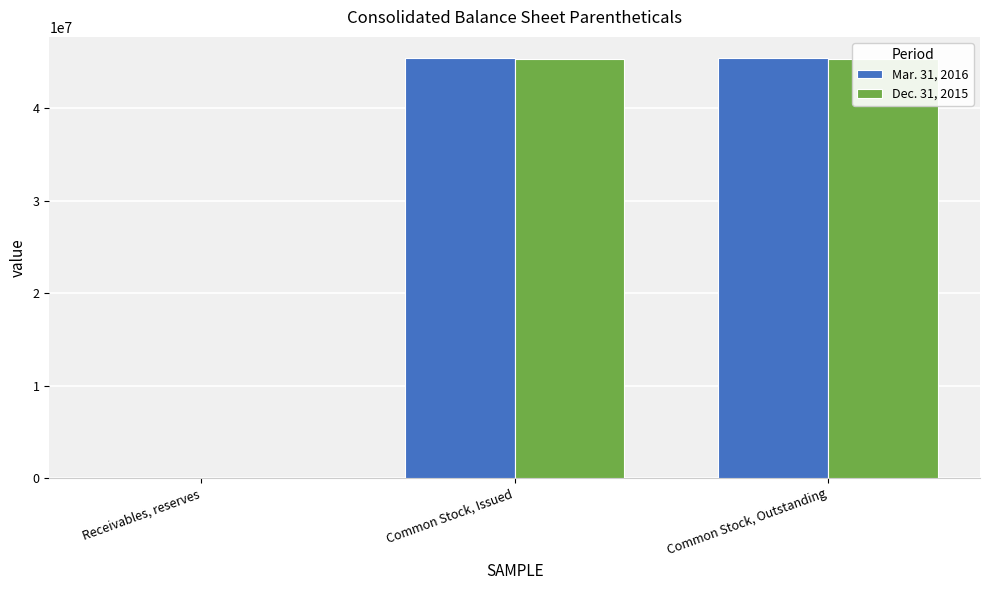

What is the greatest value displayed?

45452998.0